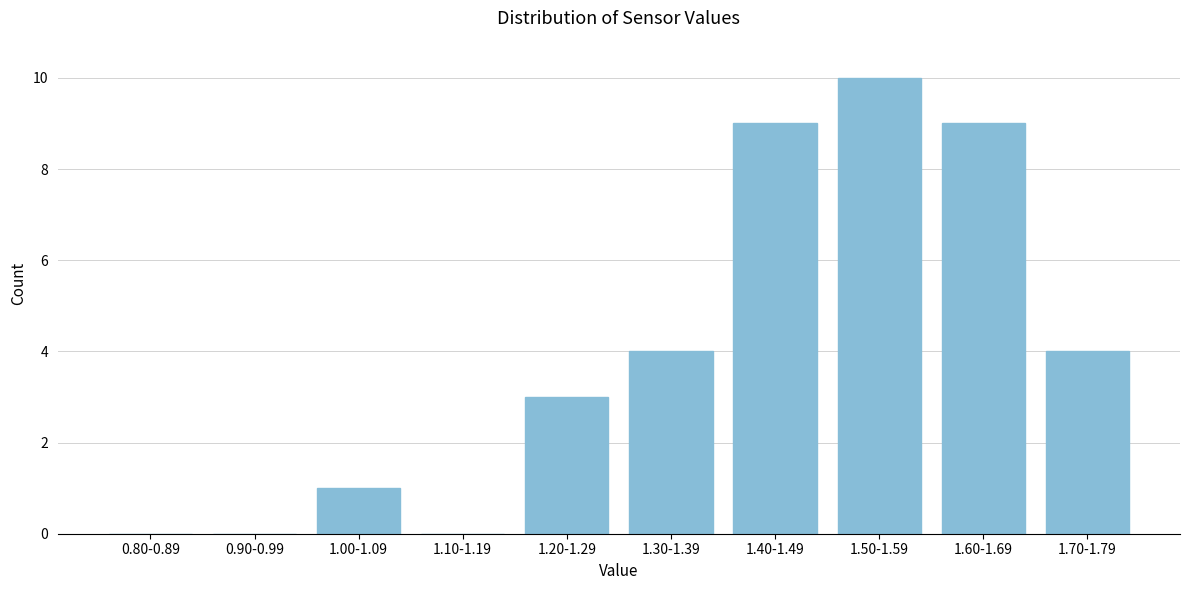

Reading left to right, transcribe all the data shown in this chart.

0.80-0.89=0	0.90-0.99=0	1.00-1.09=1	1.10-1.19=0	1.20-1.29=3	1.30-1.39=4	1.40-1.49=9	1.50-1.59=10	1.60-1.69=9	1.70-1.79=4